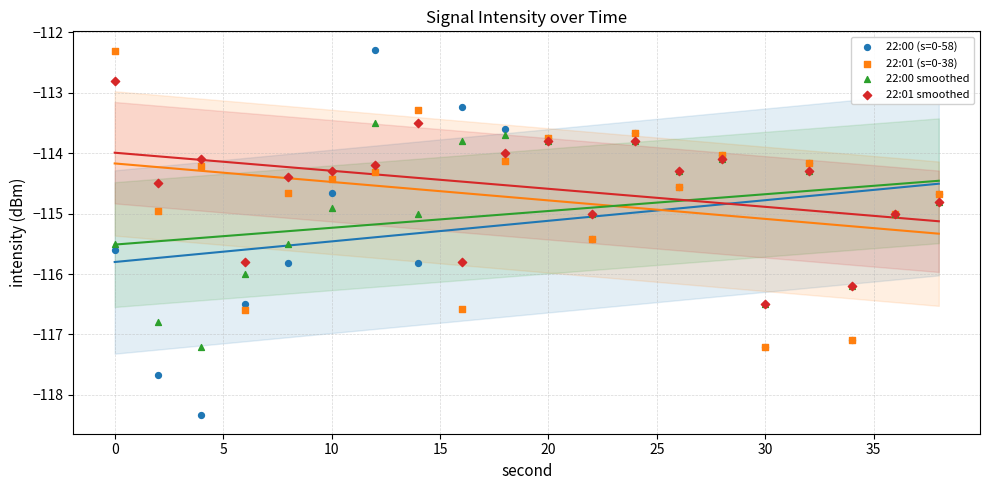

What are all the series names shown in the legend?

22:00 (s=0-58), 22:01 (s=0-38), 22:00 smoothed, 22:01 smoothed